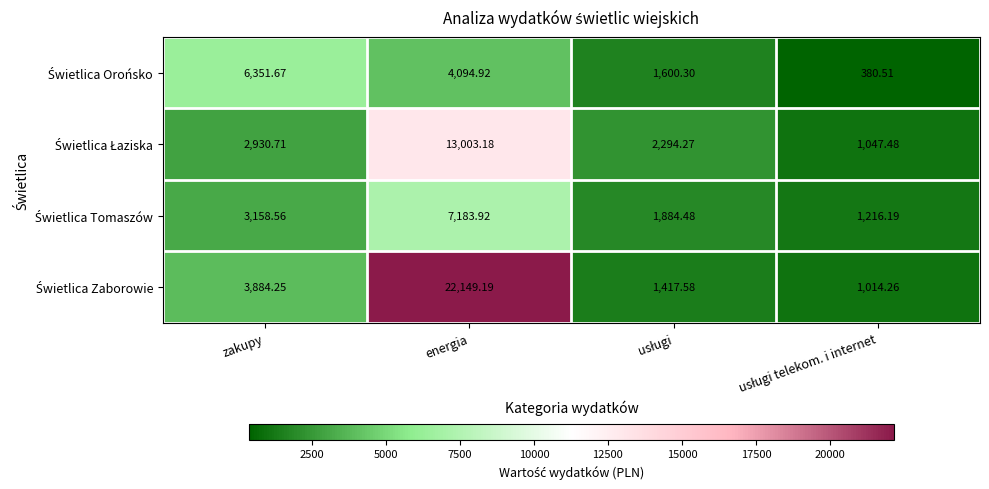

At which category is the sum across all series the highest?

energia